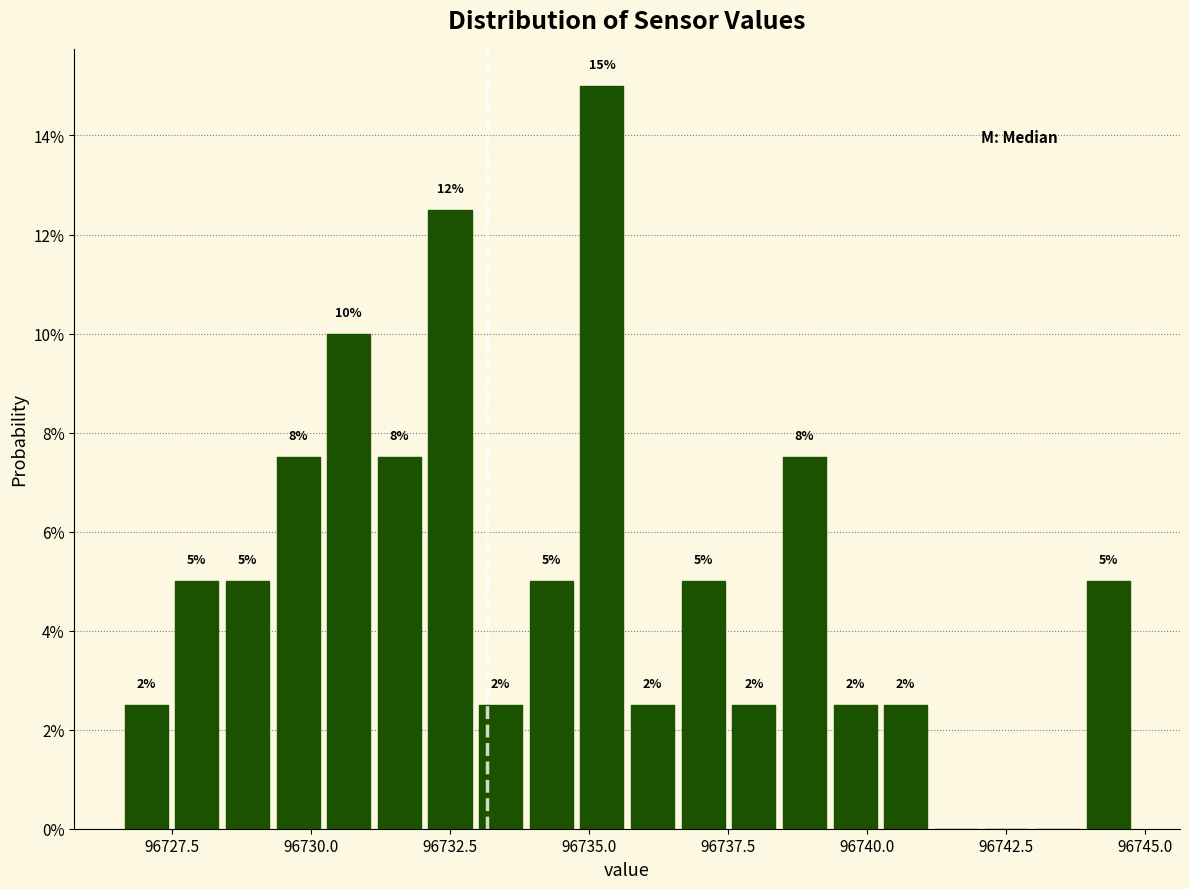

Read against the x-axis, roughly where is the centre of the tallest bar?

96735.0